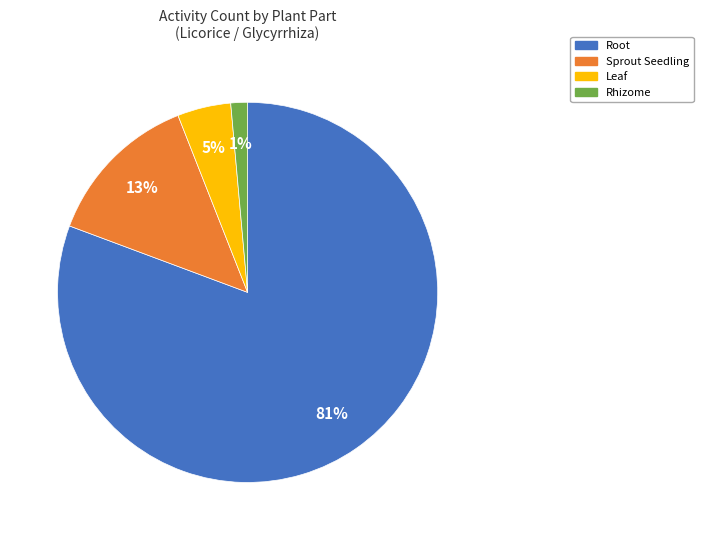

Which slice is the smallest?

Rhizome